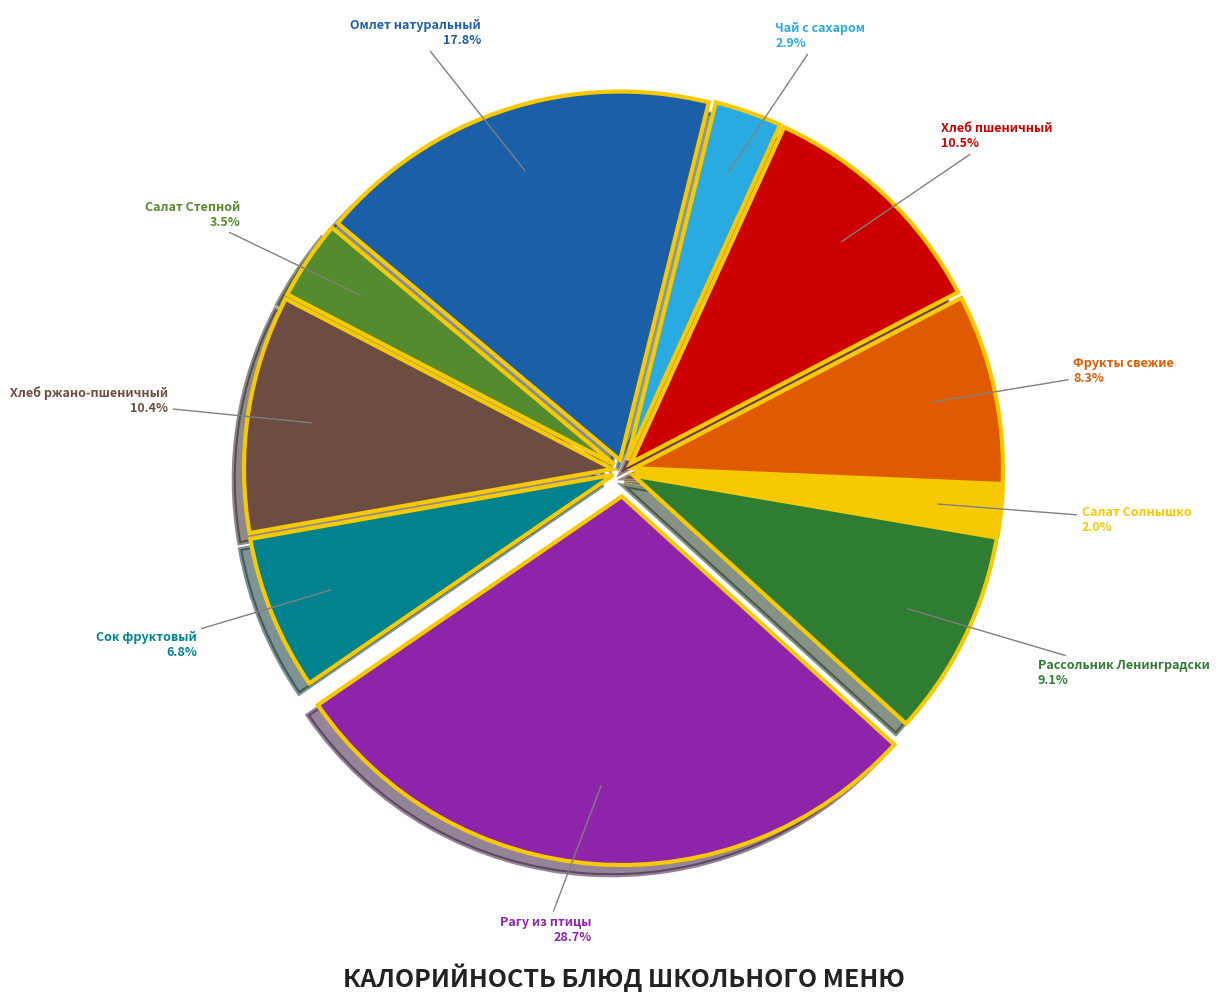

Does Хлеб ржано-пшеничный represent more than half of the total?

No